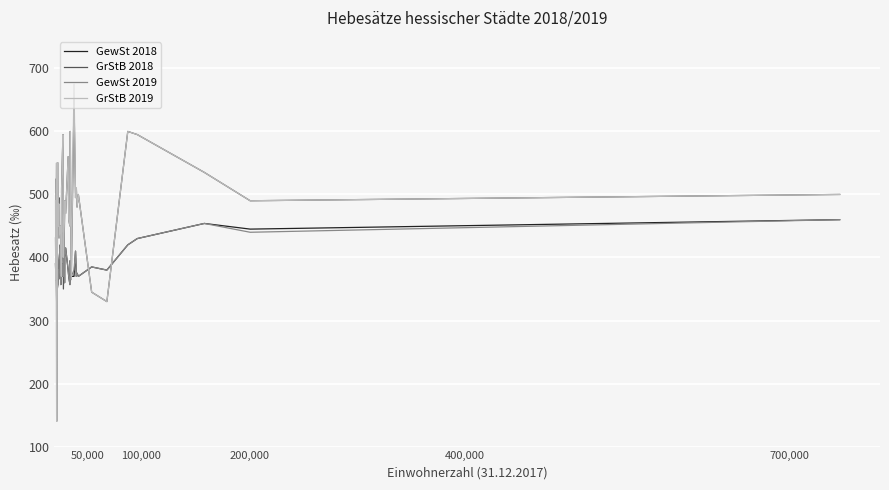

Which series has the largest range (max minus min)?

GrStB 2019